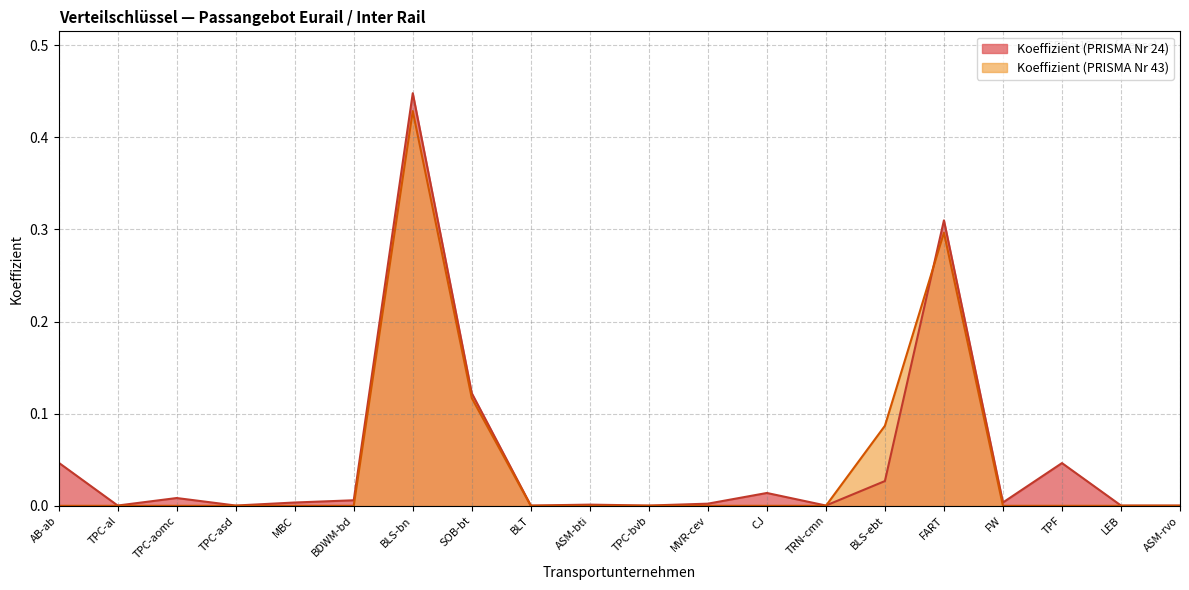

Count the Koeffizient (PRISMA Nr 43) values in the range 0 to 1.

20